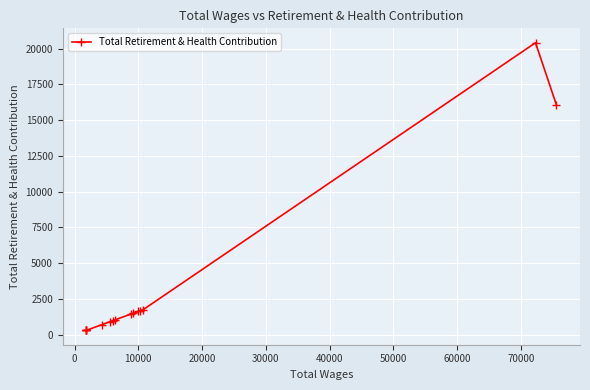

What is the greatest value displayed?

20412